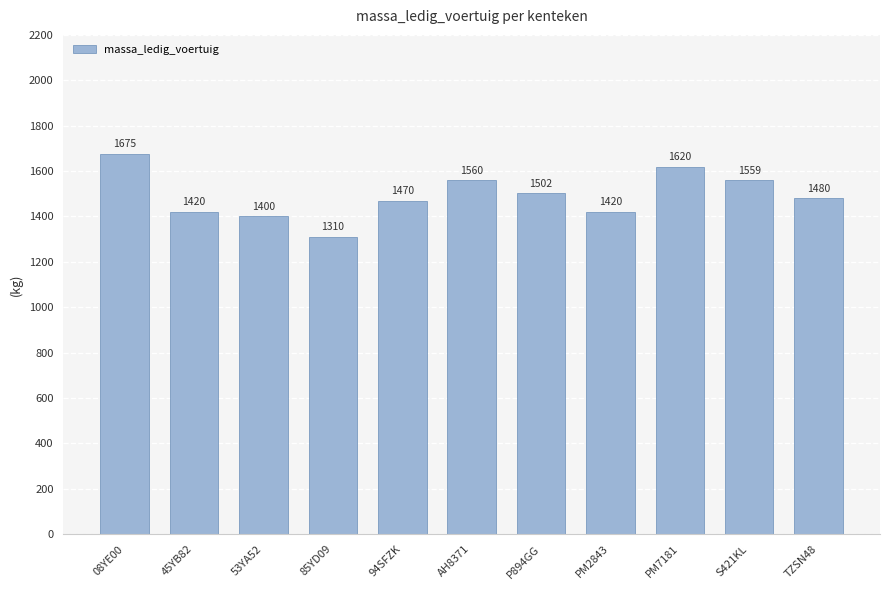

Between PM7181 and 94SFZK, which is larger?

PM7181